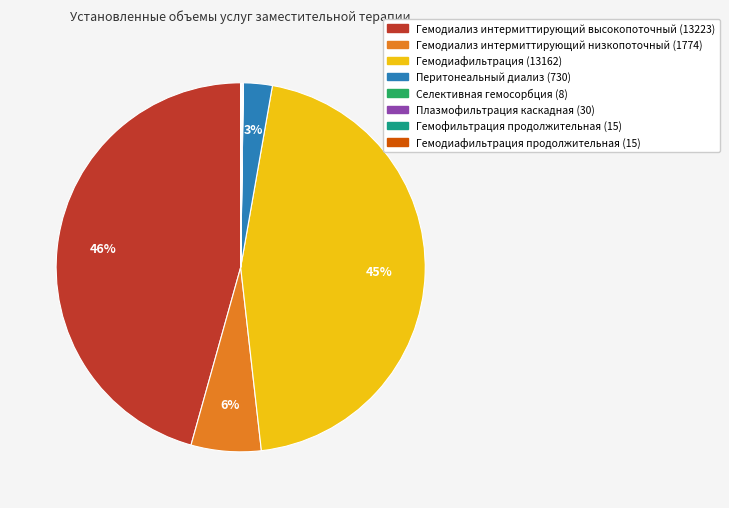

To the nearest percent, what is the average slice percentage?

12%